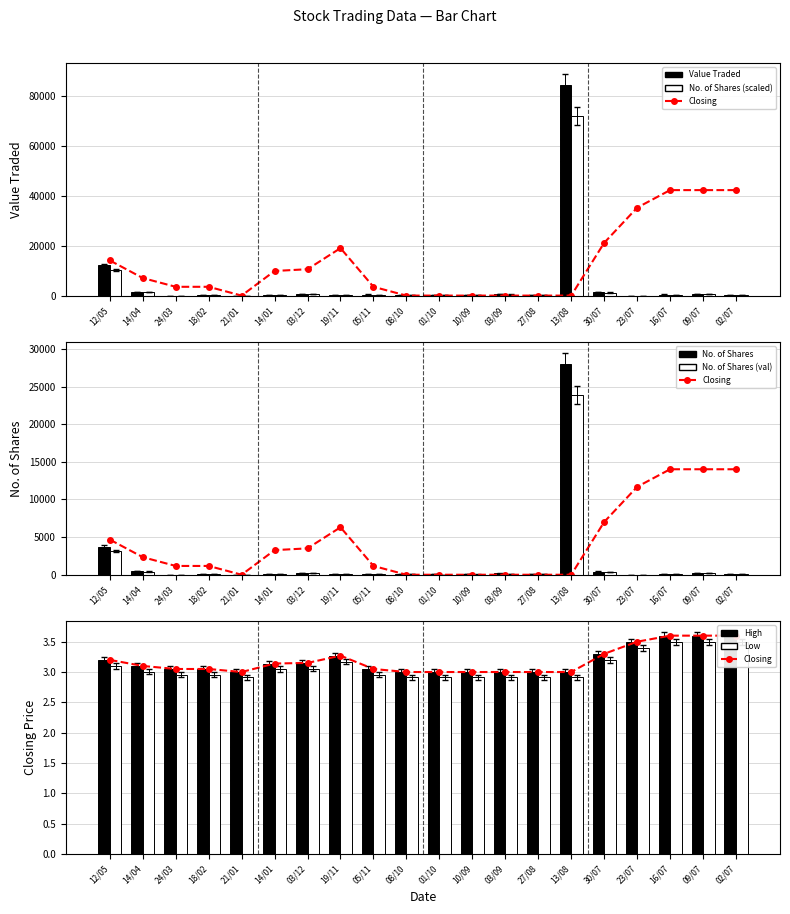

What is the value of the Value Traded bar at the 20th from the left?

284.1